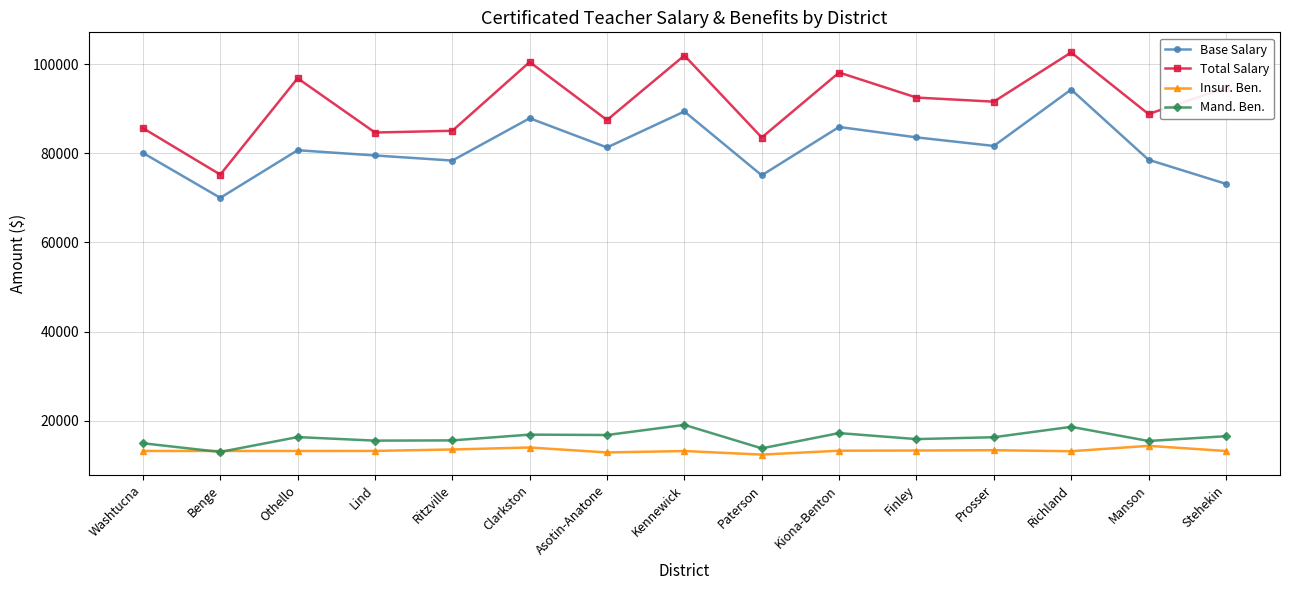

List the series in order of their peak value, lowest first.

Insur. Ben., Mand. Ben., Base Salary, Total Salary